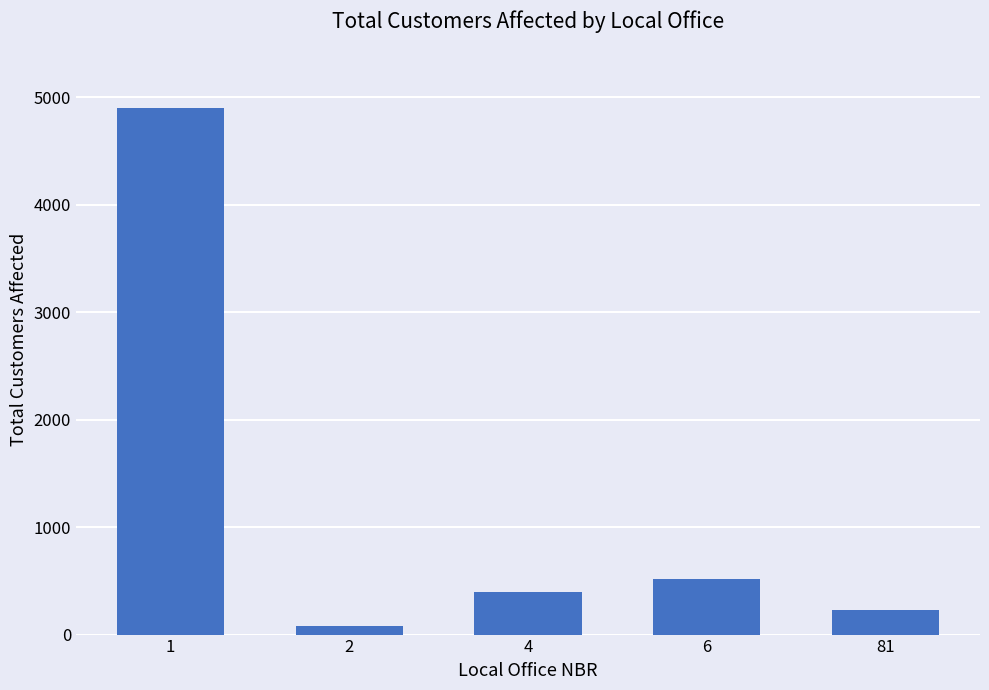

What is the value of the 2nd bar from the left?

76